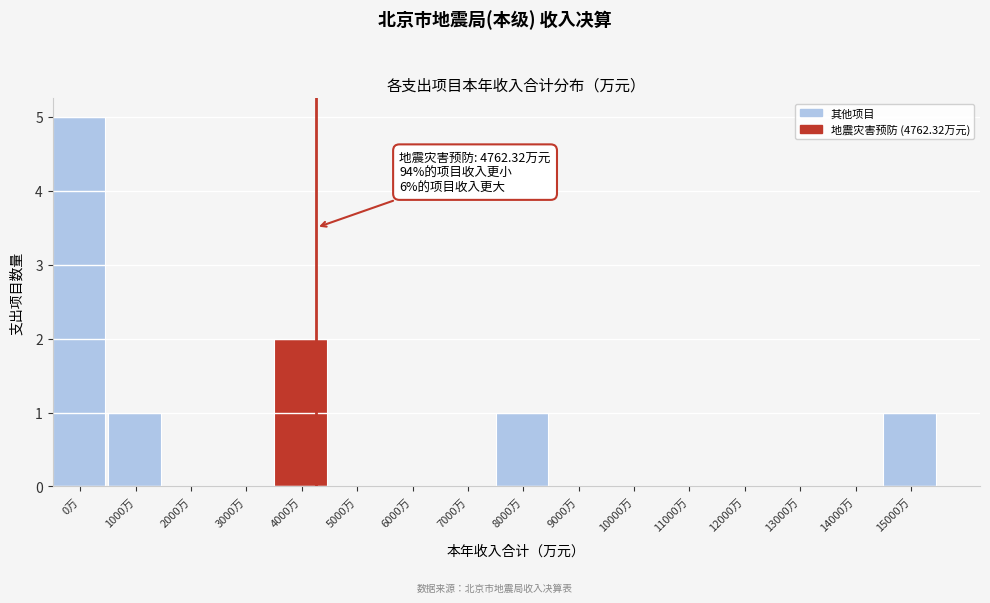

Reading left to right, extract all data points from this chart.

0万=5	1000万=1	2000万=0	3000万=0	4000万=2	5000万=0	6000万=0	7000万=0	8000万=1	9000万=0	10000万=0	11000万=0	12000万=0	13000万=0	14000万=0	15000万=1